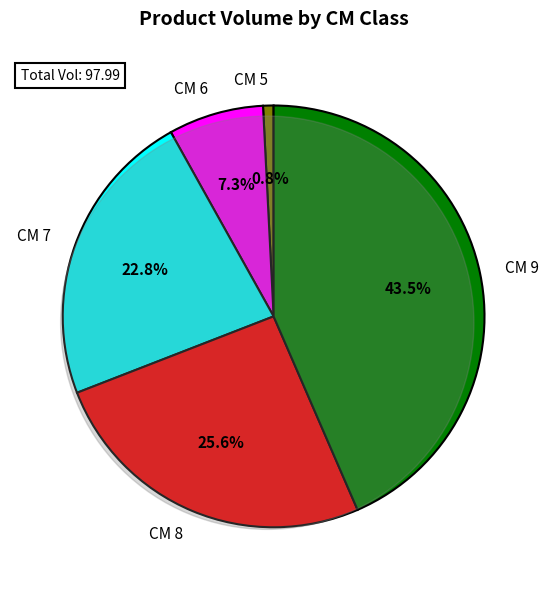

Which category has the smallest portion of the pie?

5